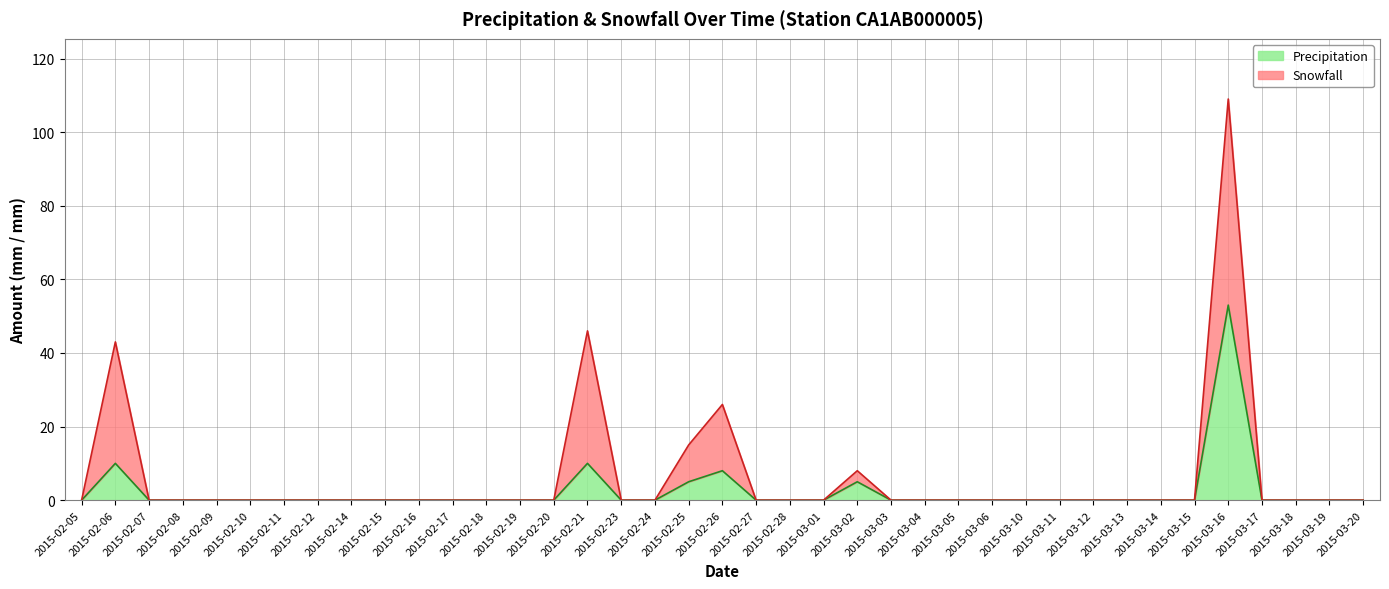

Which has a higher value, 2015-03-19 or 2015-03-15?

2015-03-19